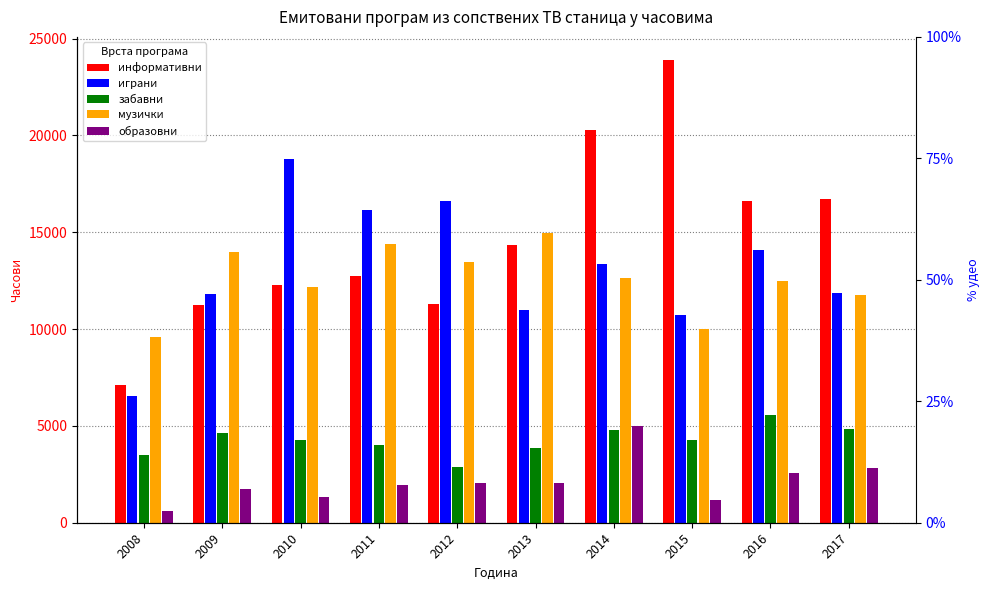

At which category is the sum across all series the highest?

2014